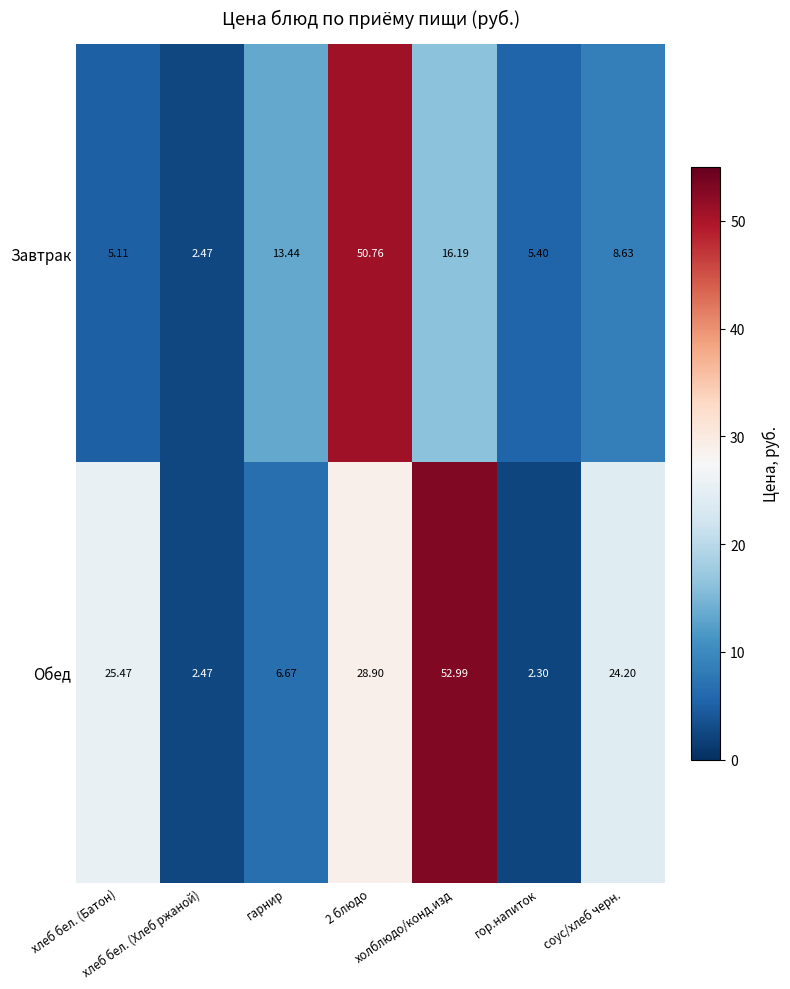

Which series has the largest total across all categories?

Обед